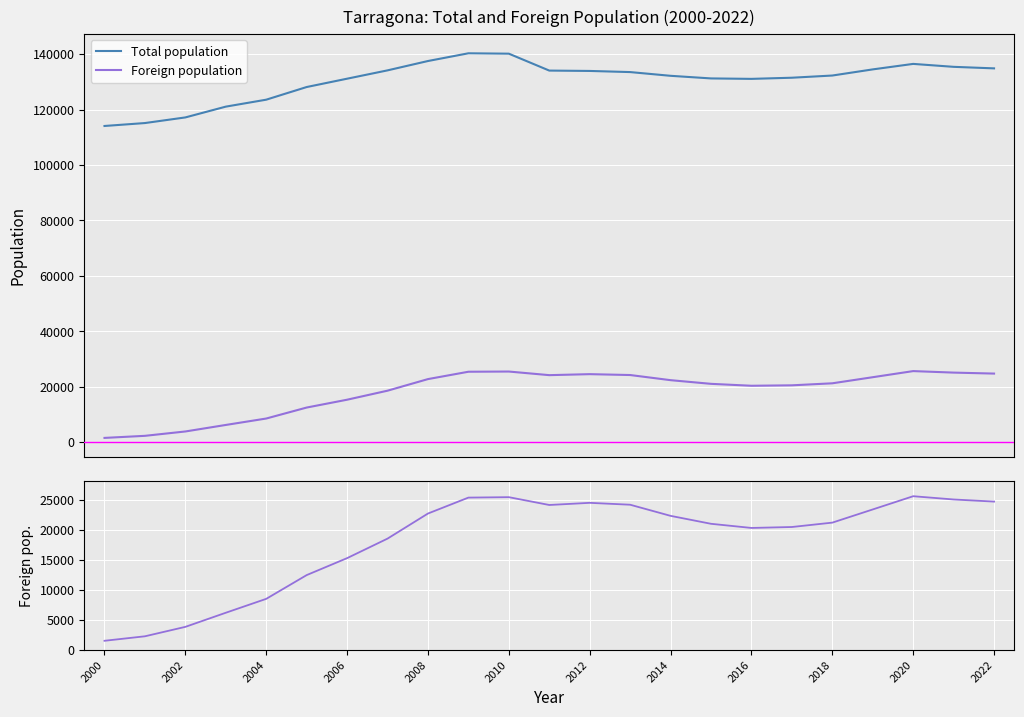

What is the total value across all series at 2018?

153549